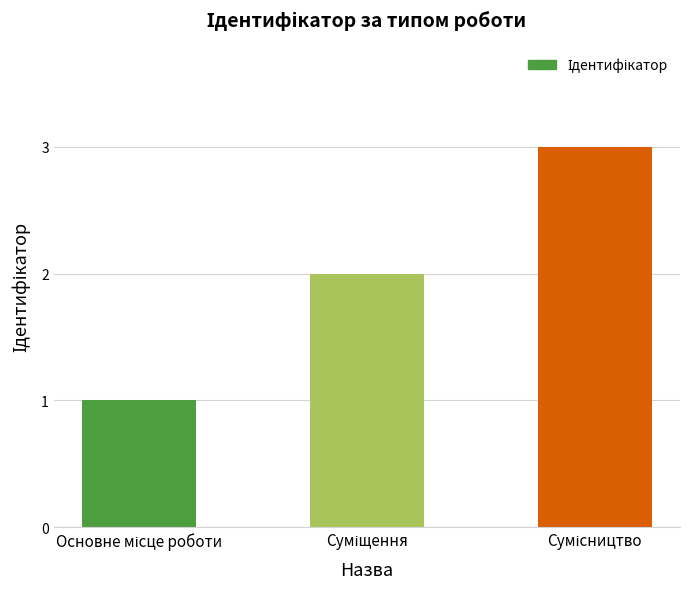

What is the value of the 1st bar from the left?

1